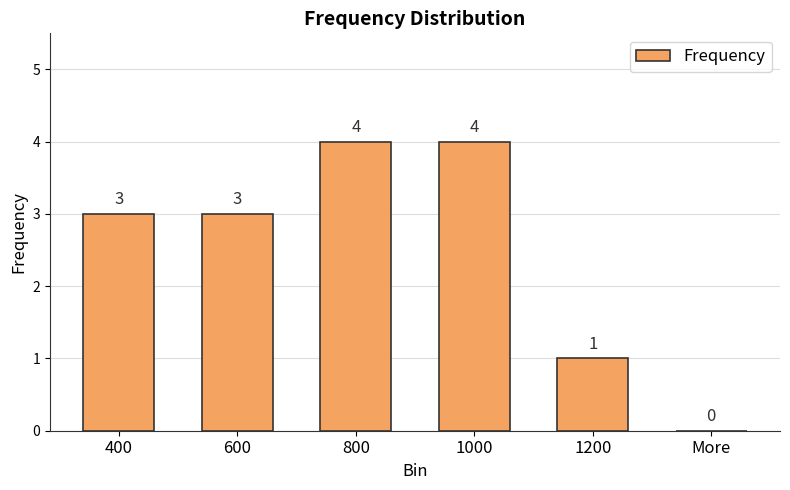

How many values are between 1 and 4?

5